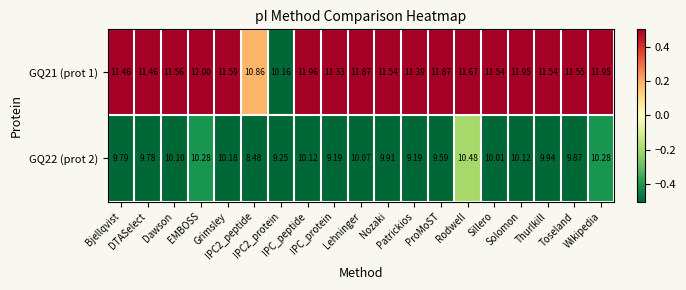

Which series changed the most between Dawson and IPC2_peptide?

GQ22 (prot 2)